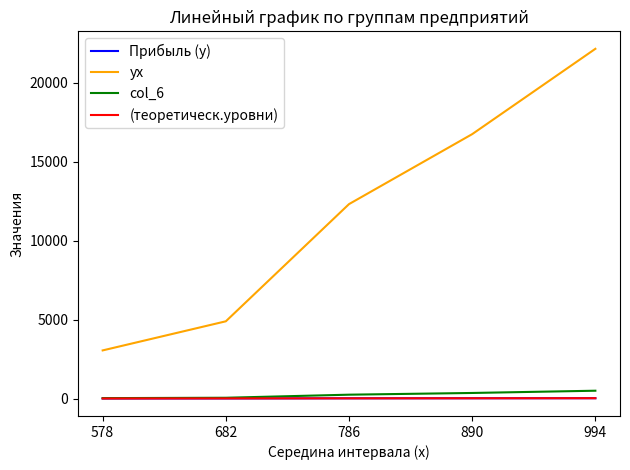

What is the minimum value for Прибыль (у)?

5.3